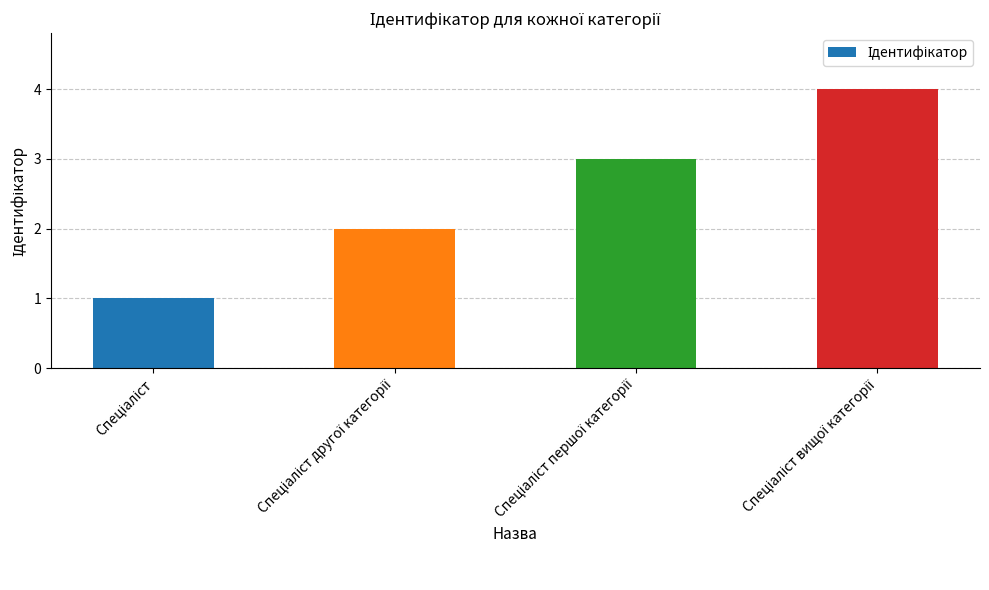

What is the smallest value displayed?

1